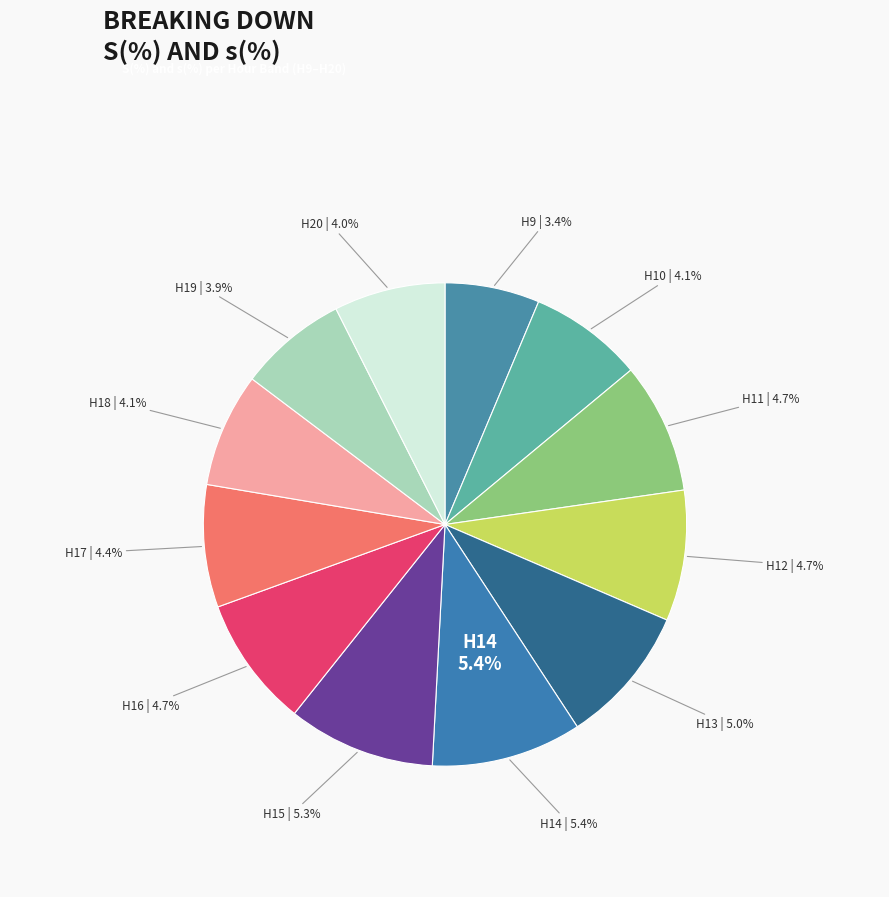

Is there a majority slice in this chart?

No